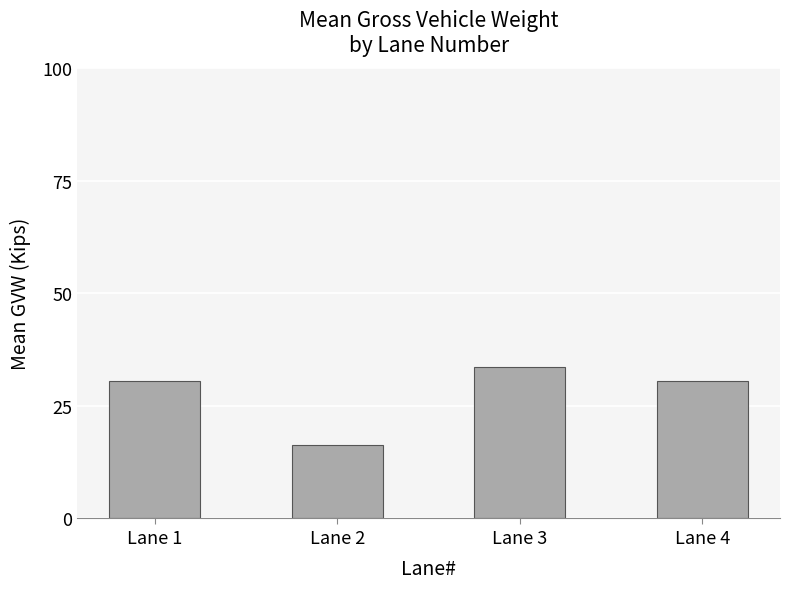

What is the sum of the values at Lane 4 and Lane 3?

64.2